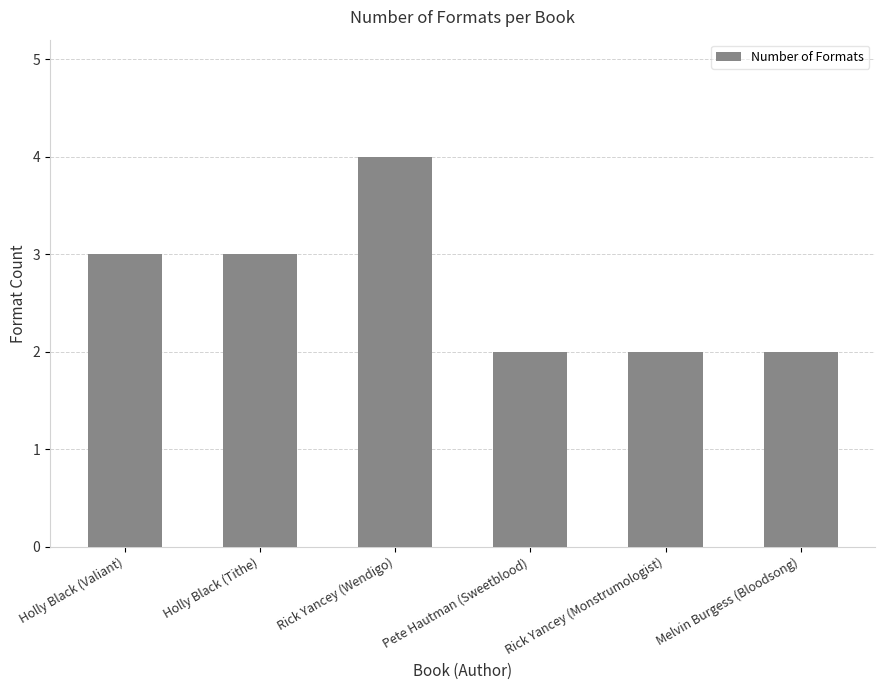

What is the sum of the values at Holly Black (Tithe) and Rick Yancey (Monstrumologist)?

5